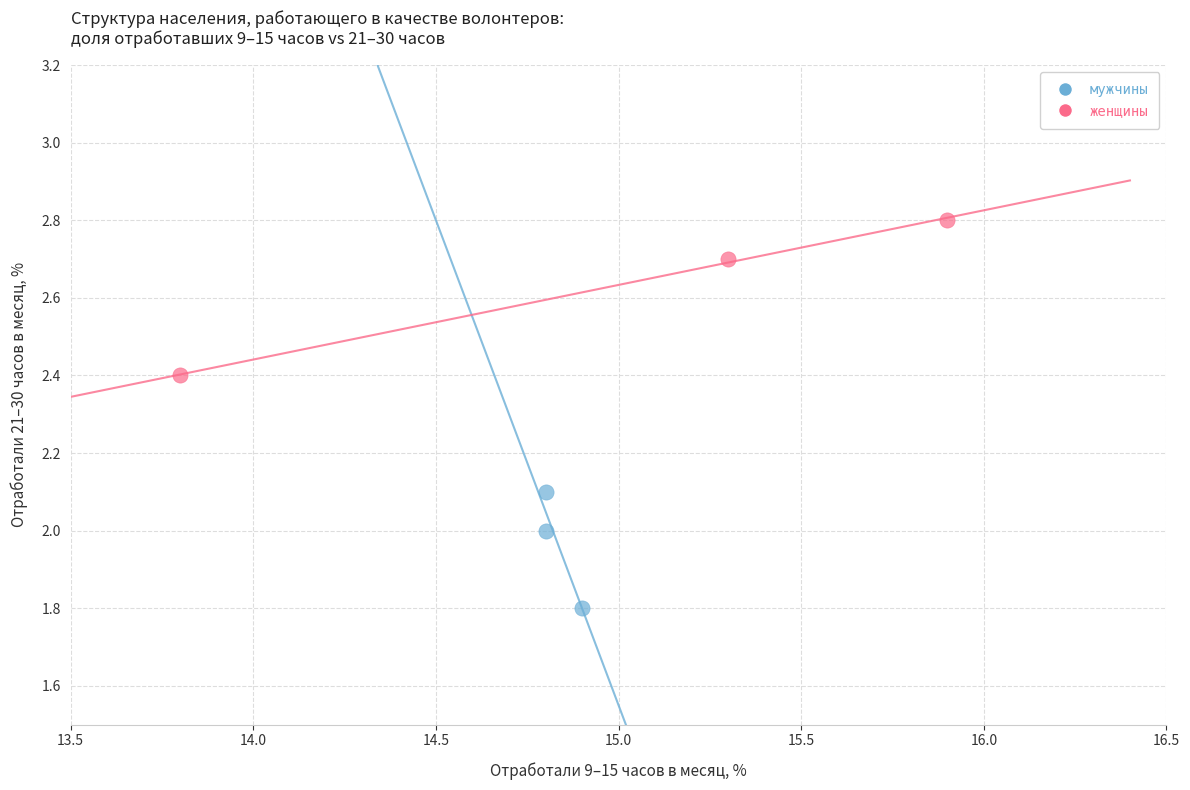

Which series contains the lowest Y value?

мужчины